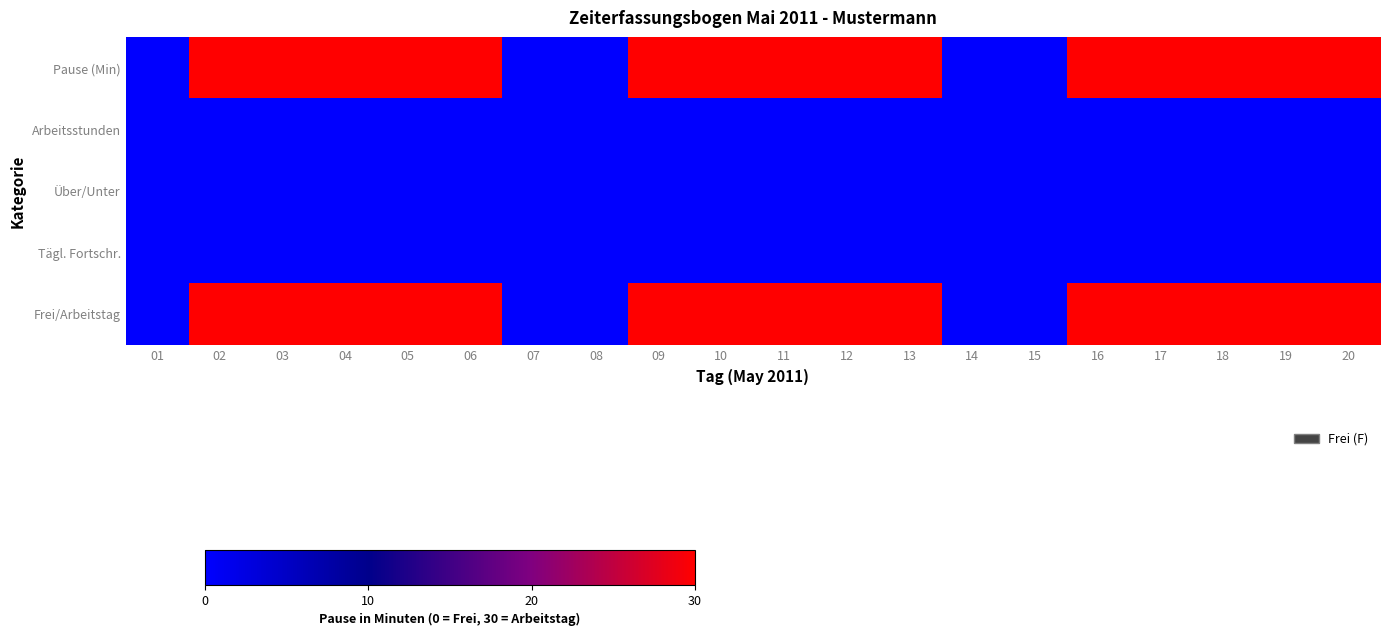

Rank the series at 07 from lowest to highest value.

Pause (Min), Arbeitsstunden, Über/Unter, Tägl. Fortschr., Frei/Arbeitstag